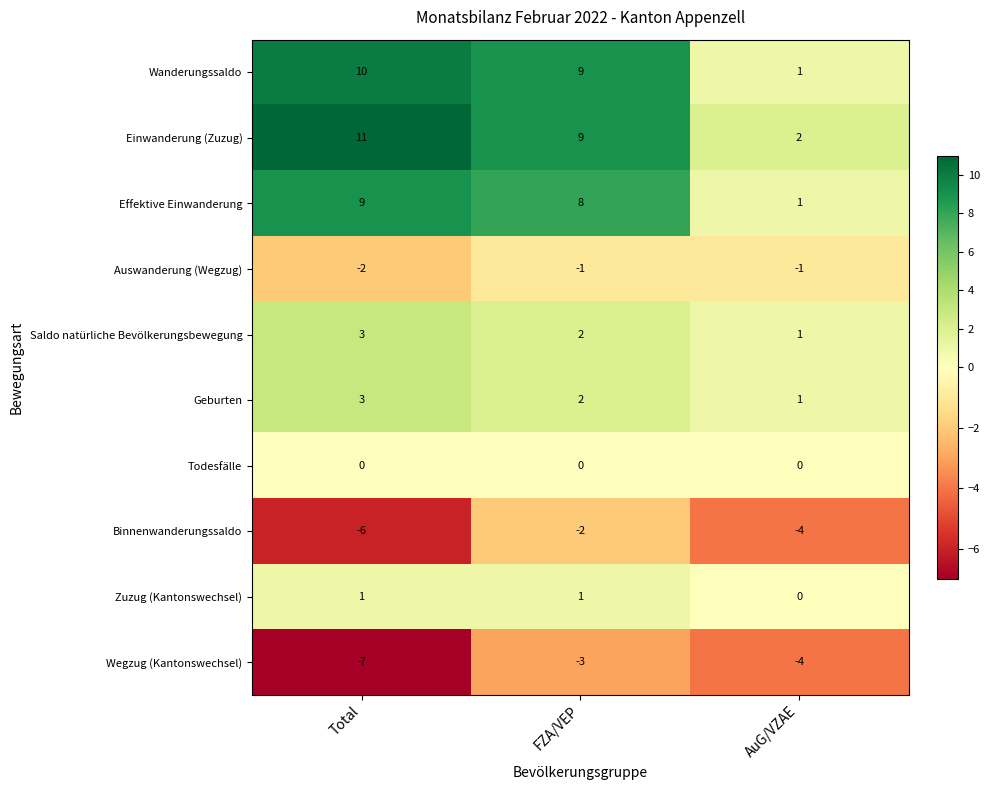

What is the spread (max minus min) of values at Total?

18